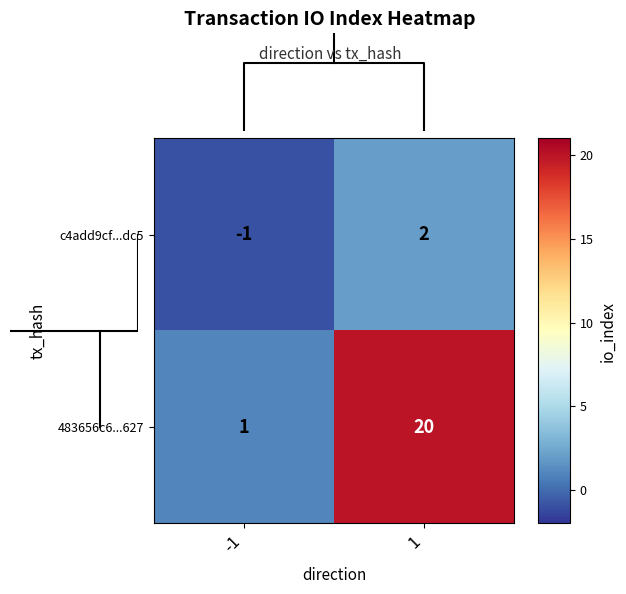

Rank the categories by 483656c6...627 value from lowest to highest.

-1, 1